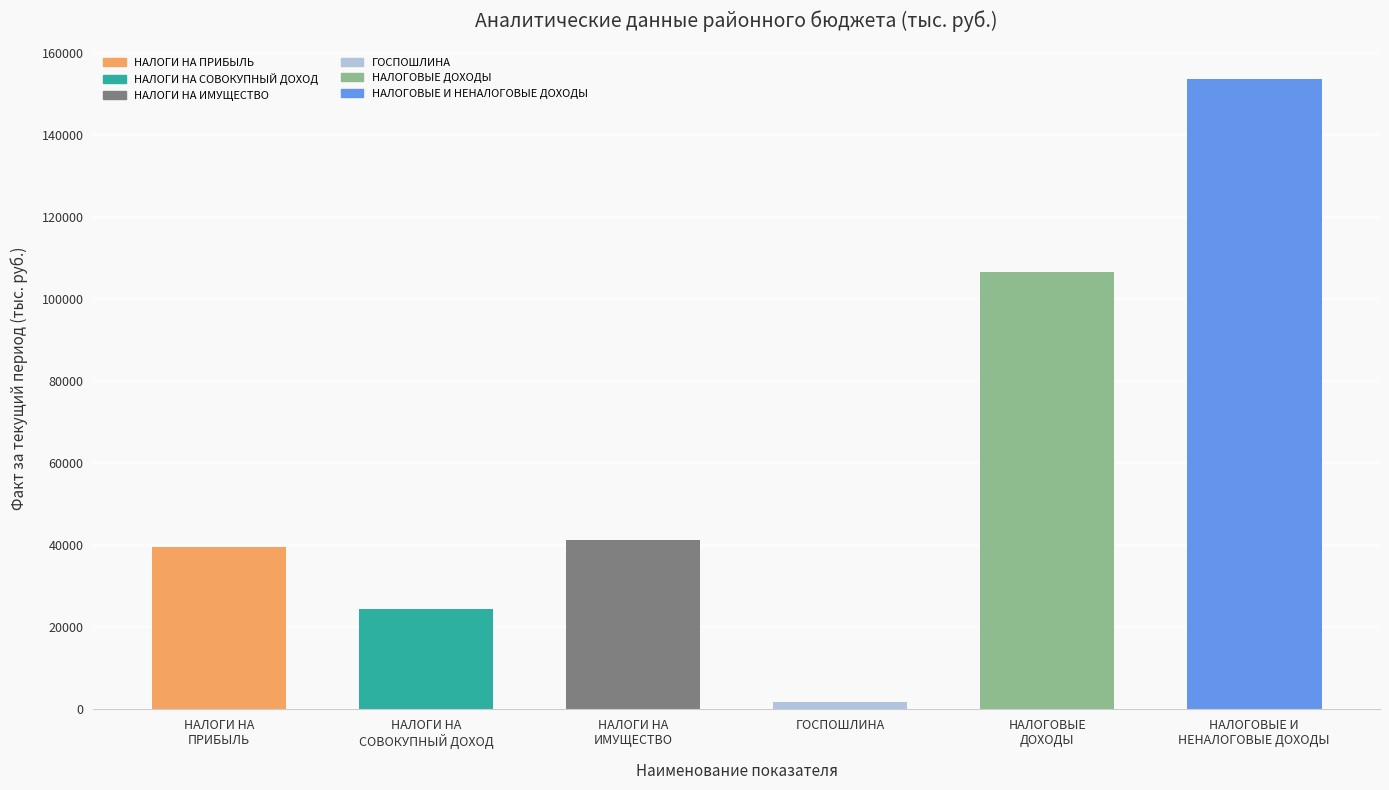

What is the greatest value displayed?

153515.4